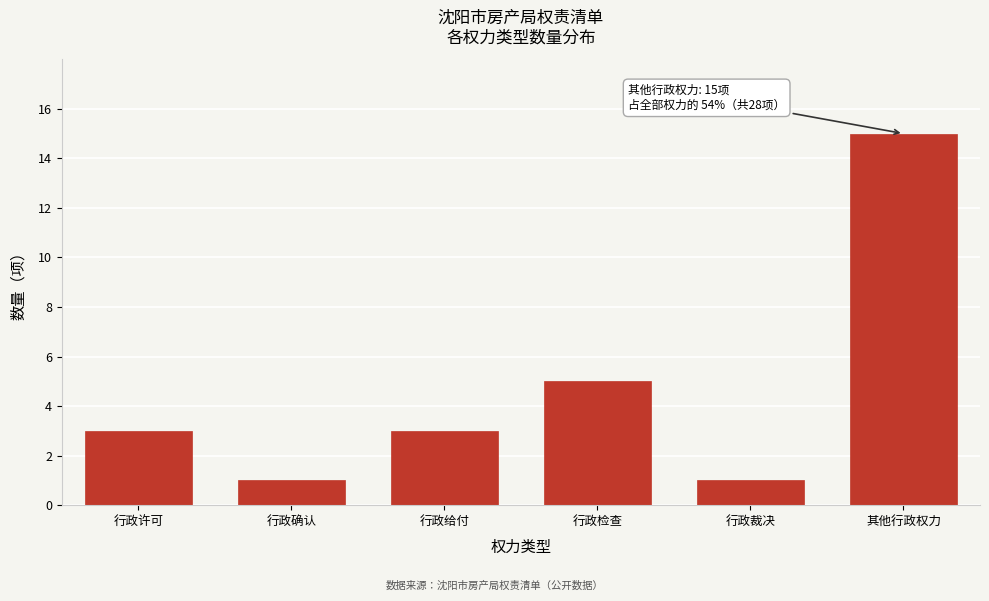

Reading left to right, transcribe all the data shown in this chart.

行政许可=3	行政确认=1	行政给付=3	行政检查=5	行政裁决=1	其他行政权力=15